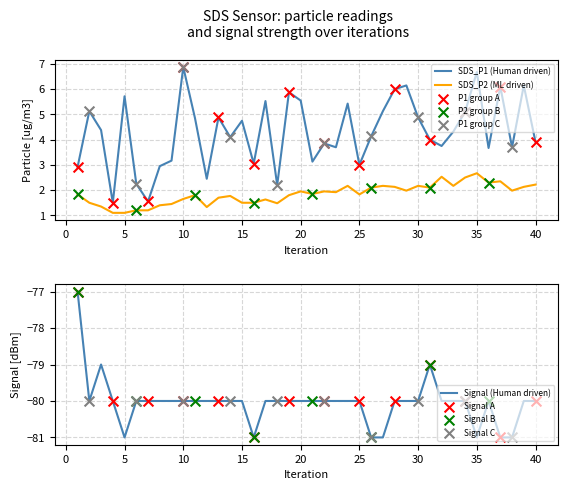

Is the value of SDS_P1 (Human driven) at 20 greater than the value of SDS_P2 (ML driven) at 15?

Yes